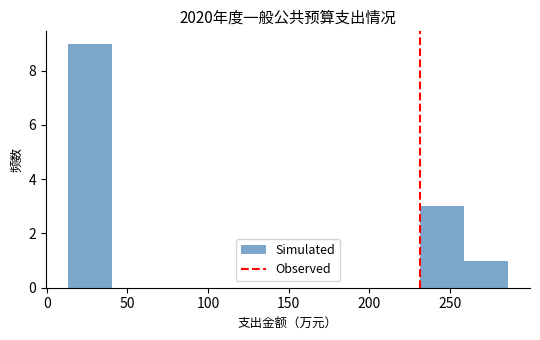

Reading left to right, transcribe this chart: for each bar, give the range it covers on the x-axis and its height. Neither the bar edges nor the heights are printed on the chart, so give them approximately, as read against the axes.

15 to 40: 9
40 to 70: 0
70 to 95: 0
95 to 120: 0
120 to 150: 0
150 to 175: 0
175 to 205: 0
205 to 230: 0
230 to 260: 3
260 to 285: 1